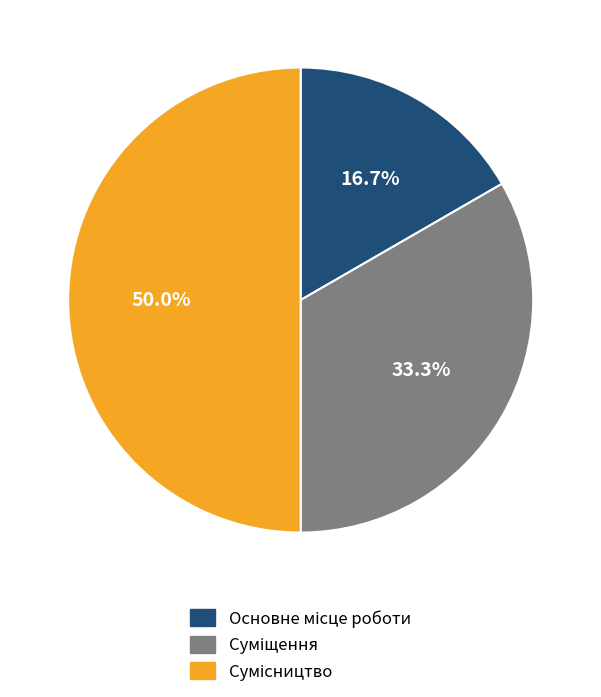

What percentage is NOT represented by Суміщення?

66.7%